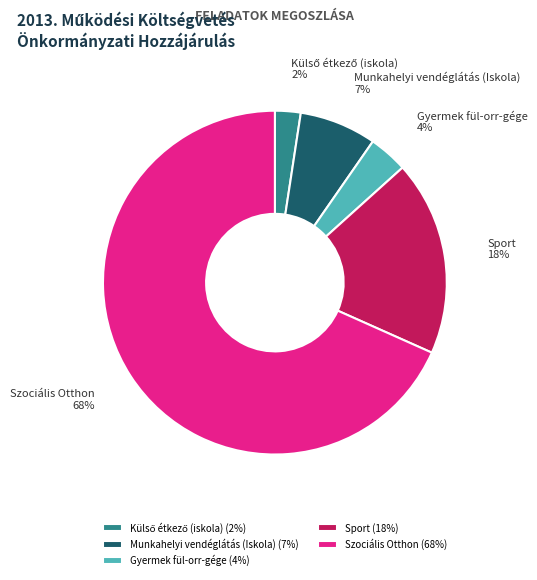

To the nearest percent, what percentage of the pie is Munkahelyi vendéglátás (Iskola)?

7%